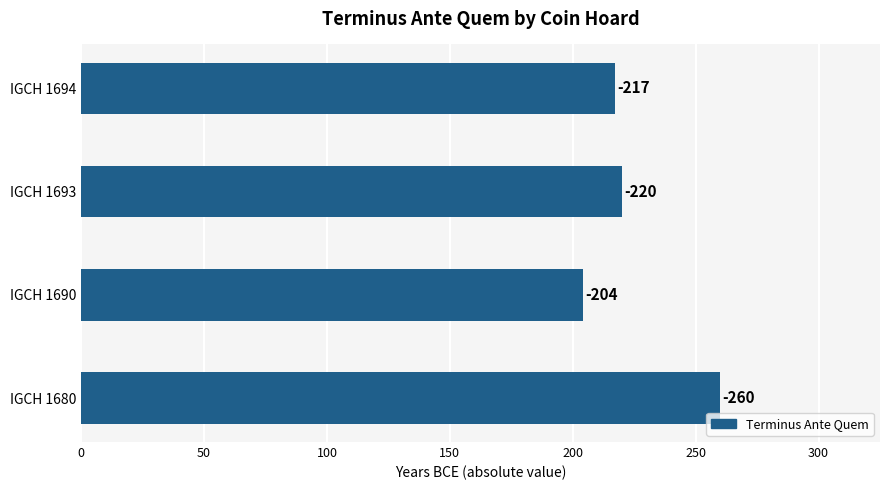

How many bars are there in total?

4